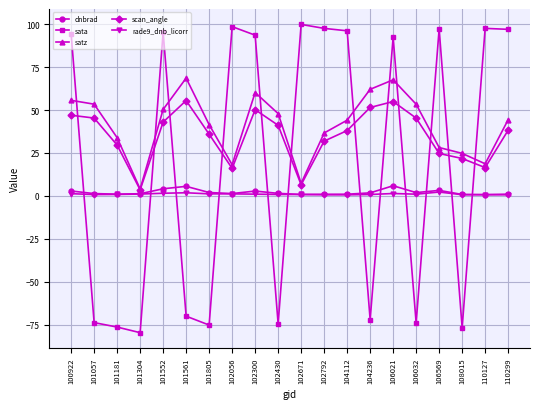

Which series has the largest range (max minus min)?

sata